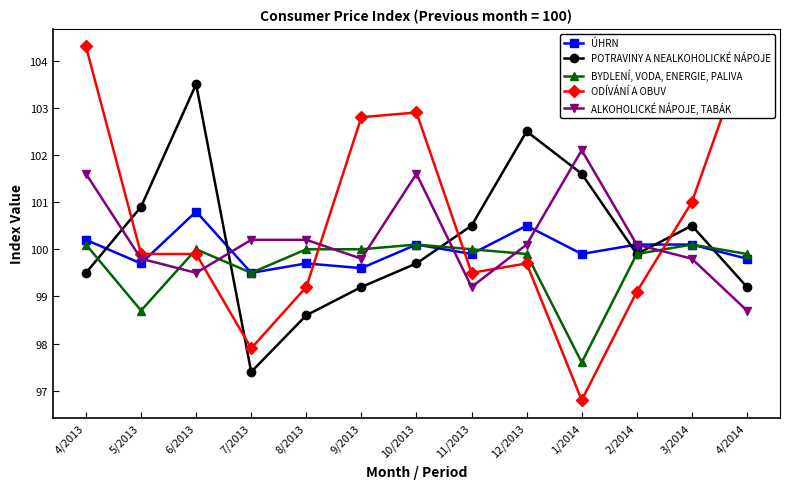

Where do ALKOHOLICKÉ NÁPOJE, TABÁK and ODÍVÁNÍ A OBUV first cross each other?

6/2013 and 7/2013